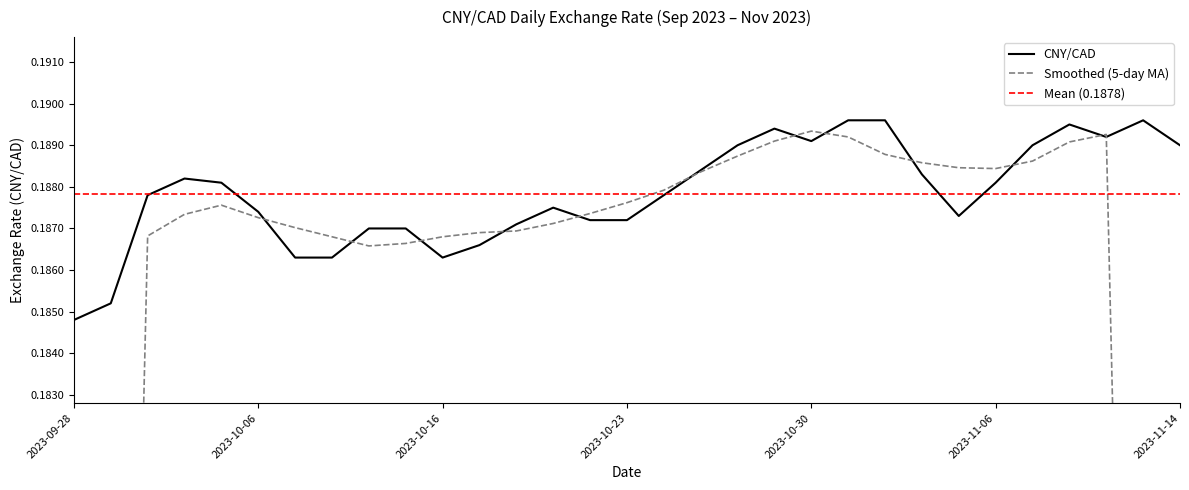

What is the maximum value shown in the chart?

0.2